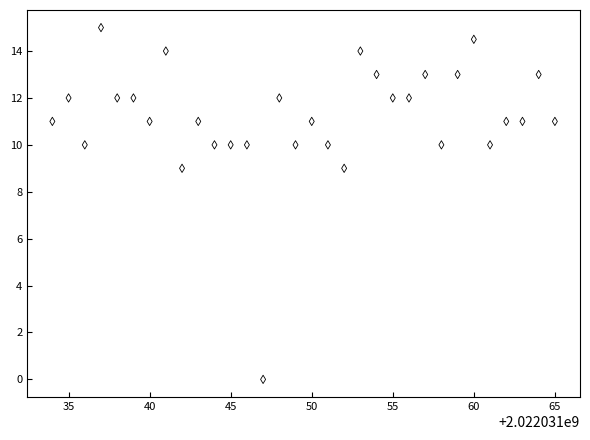

What is the range of X values (max minus min)?

31.0